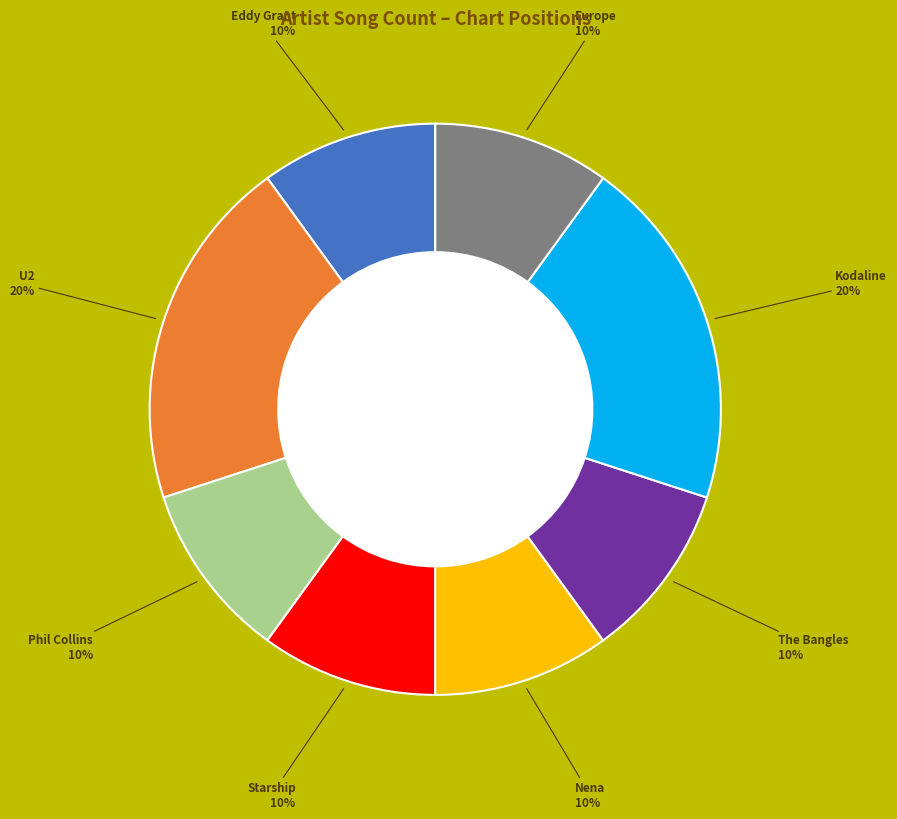

Is there any slice that represents more than half of the pie?

No